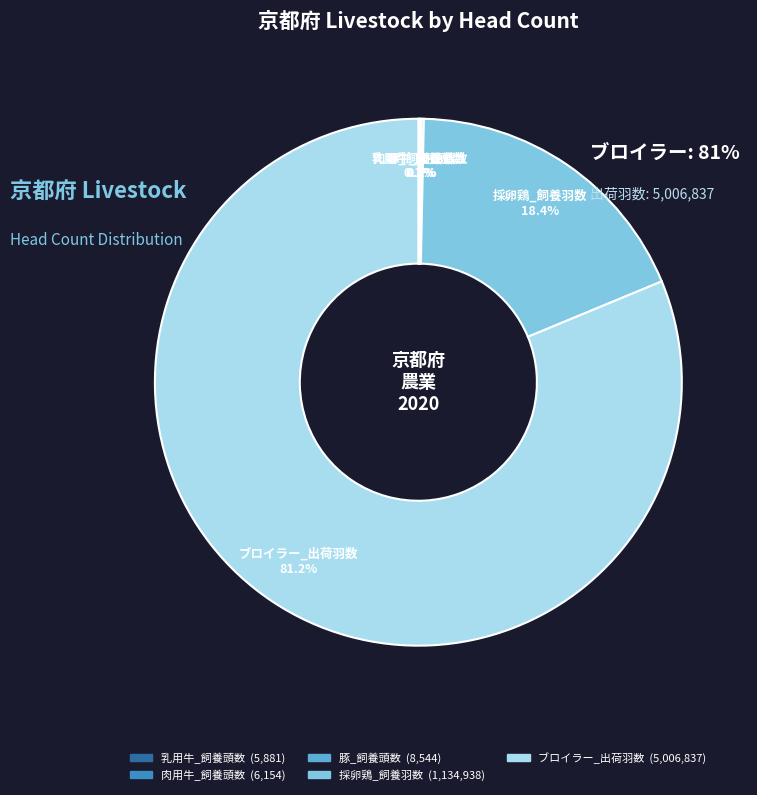

What is the total percentage of 採卵鶏_飼養羽数 and 乳用牛_飼養頭数?

18.5%